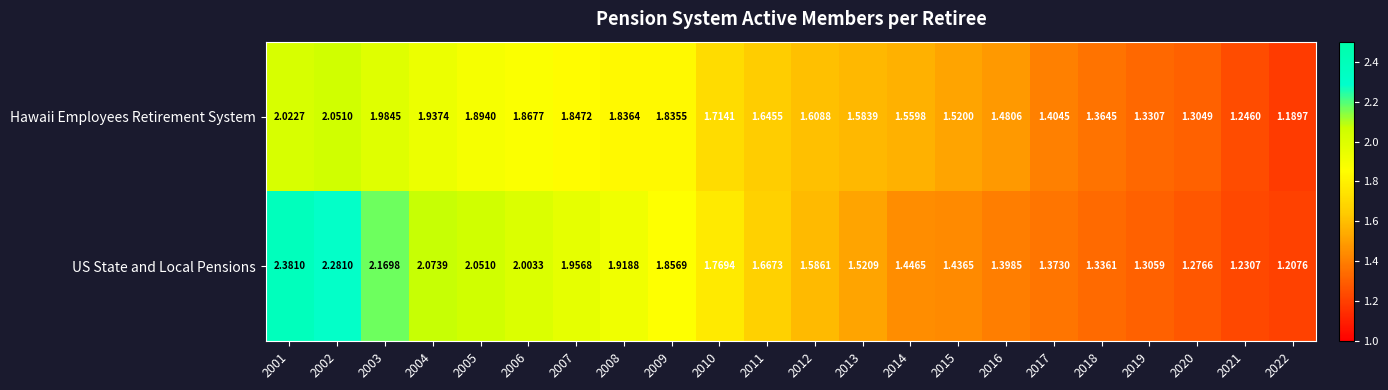

Which series has the largest range (max minus min)?

US State and Local Pensions